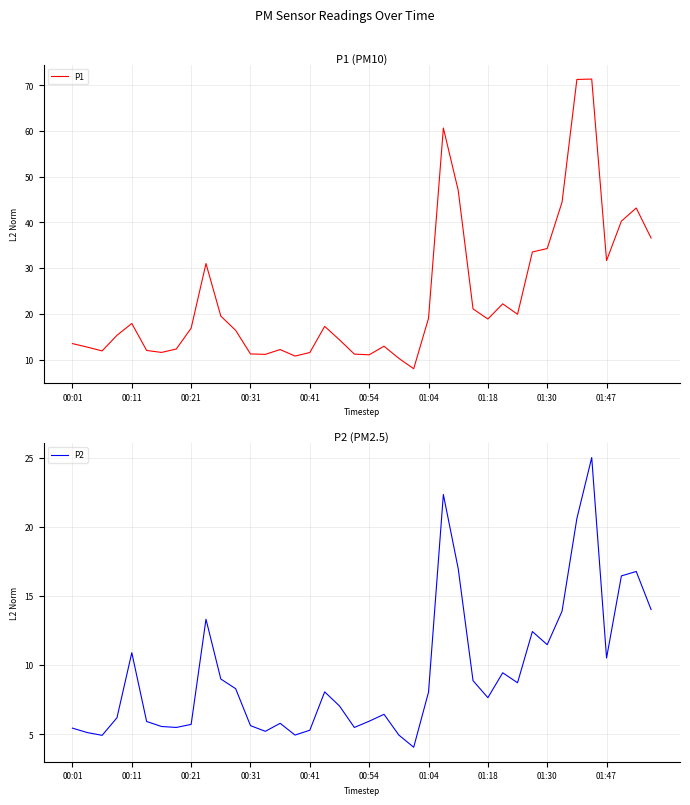

What is the lowest value of the P1 series?

8.0